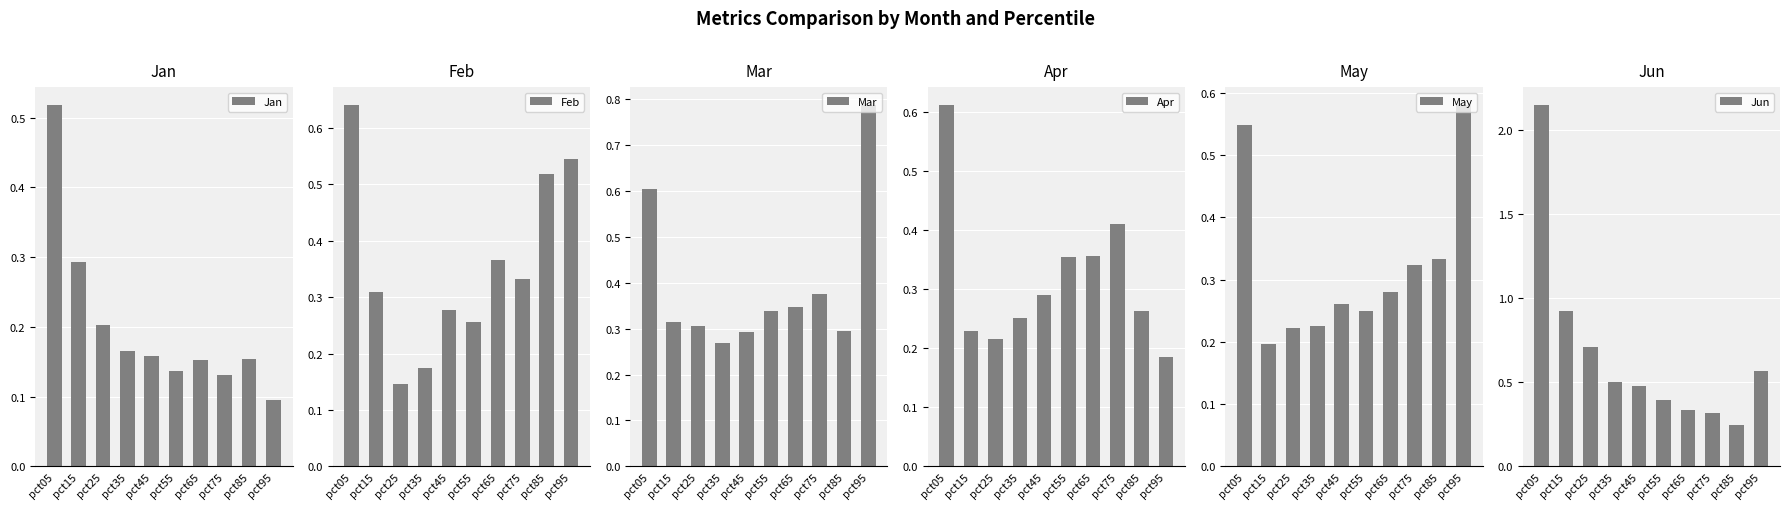

How many bars are there in total?

60